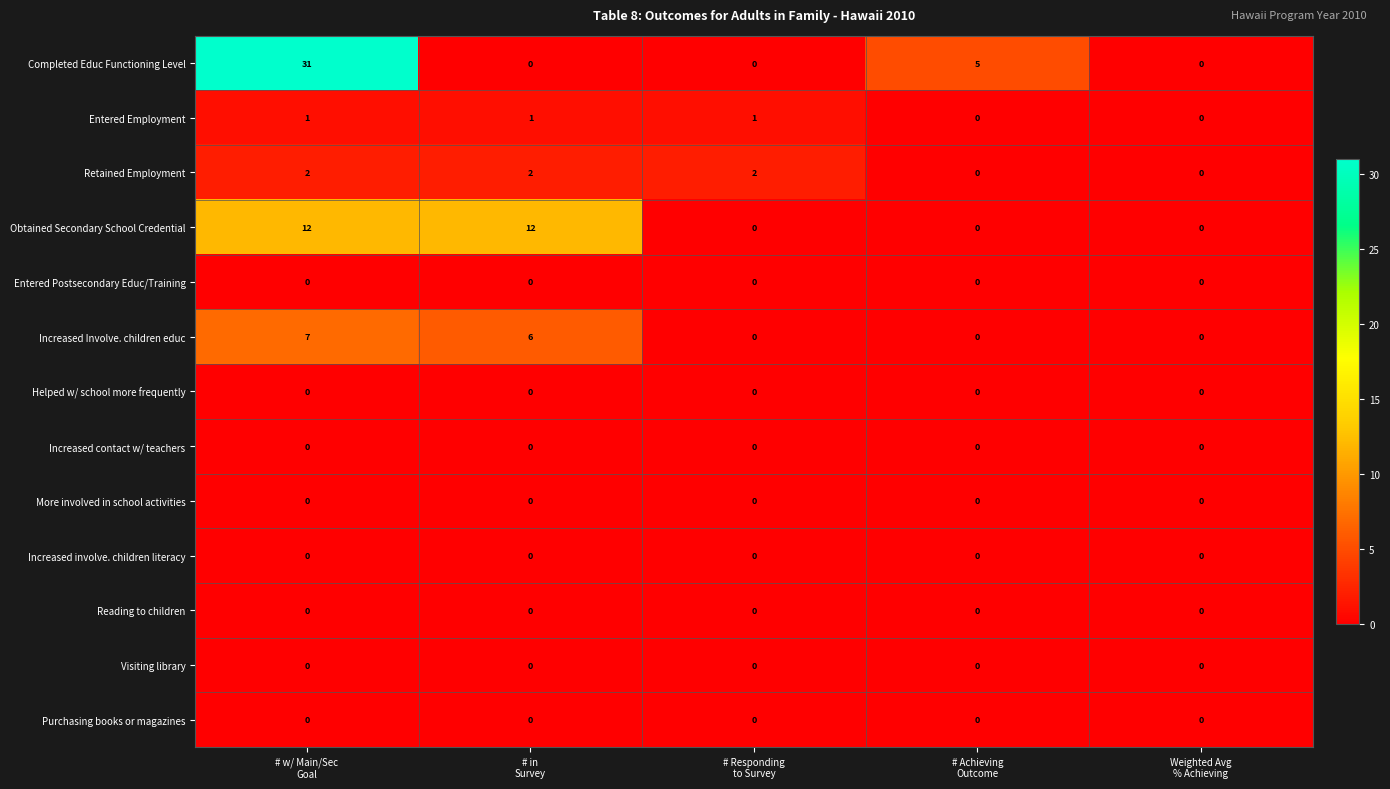

Between # w/ Main/Sec
Goal and Weighted Avg
% Achieving, which series saw the biggest shift?

Completed Educ Functioning Level